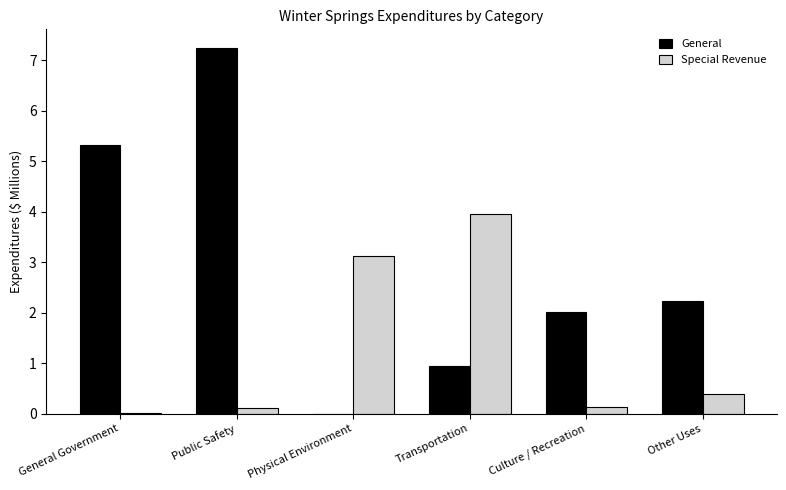

At which label is General closest to 3?

Other Uses